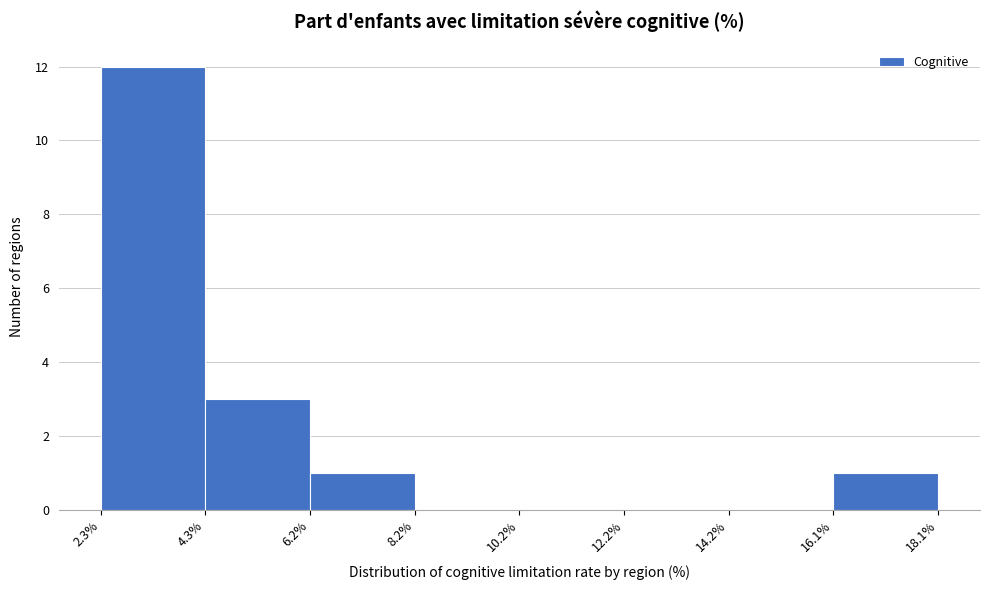

Reading left to right, list every bar in this chart as the range it spans on the x-axis followed by its height. The values are not printed on the chart, so give them approximately, as read against the axis.

2.3% to 4.3%: 12
4.3% to 6.2%: 3
6.2% to 8.2%: 1
8.2% to 10.2%: 0
10.2% to 12.2%: 0
12.2% to 14.2%: 0
14.2% to 16.1%: 0
16.1% to 18.1%: 1